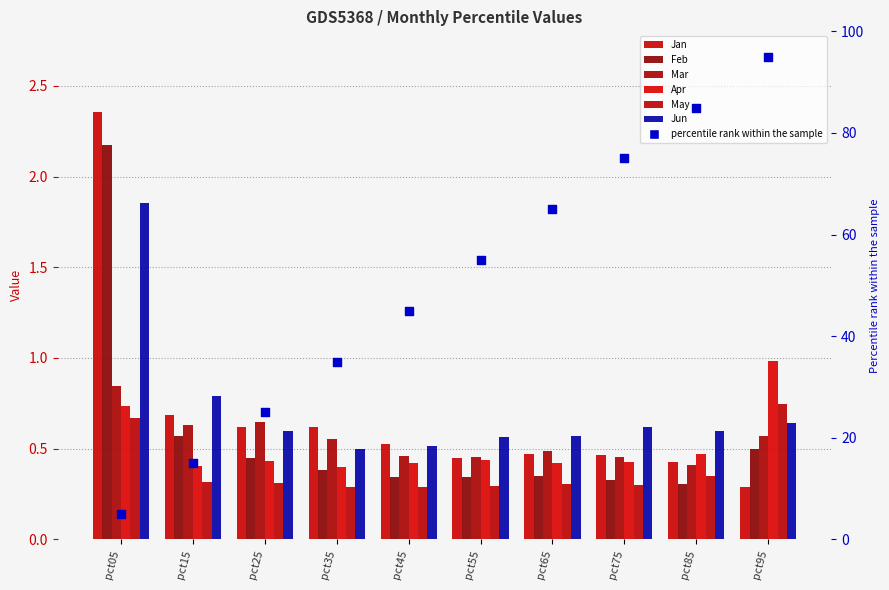

Which series contains the lowest Y value?

May